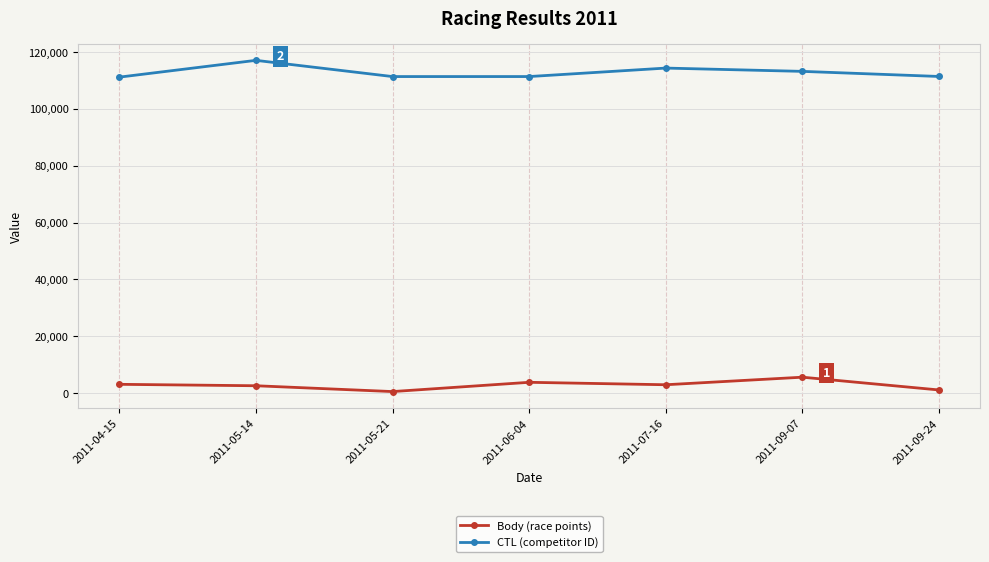

Does the chart have visible grid lines?

Yes